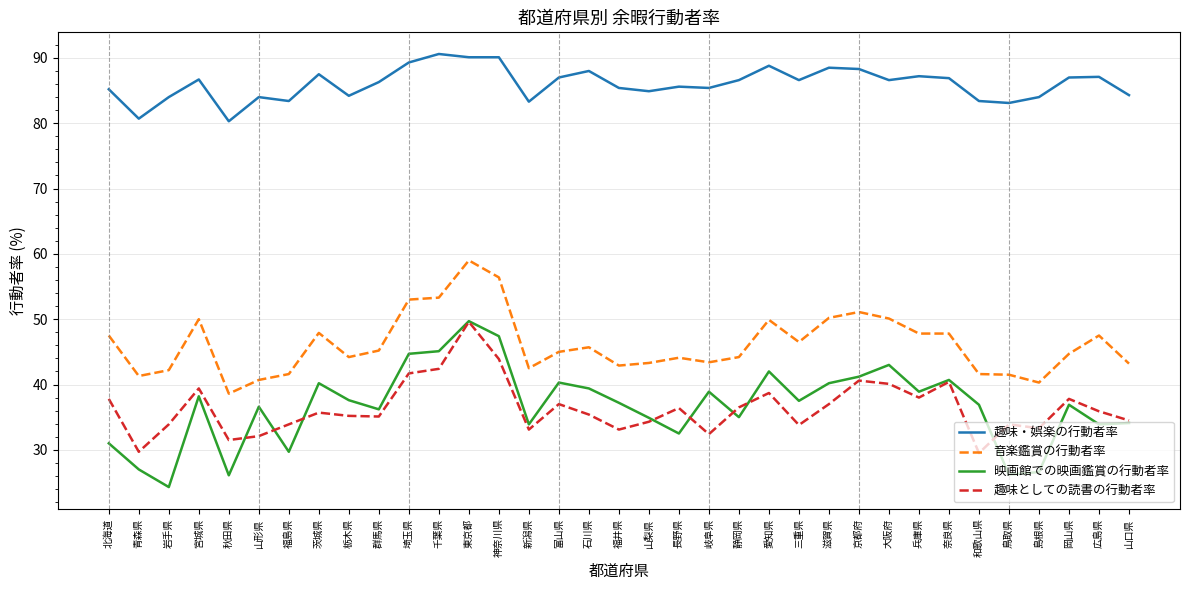

What position from the right is 京都府?

10